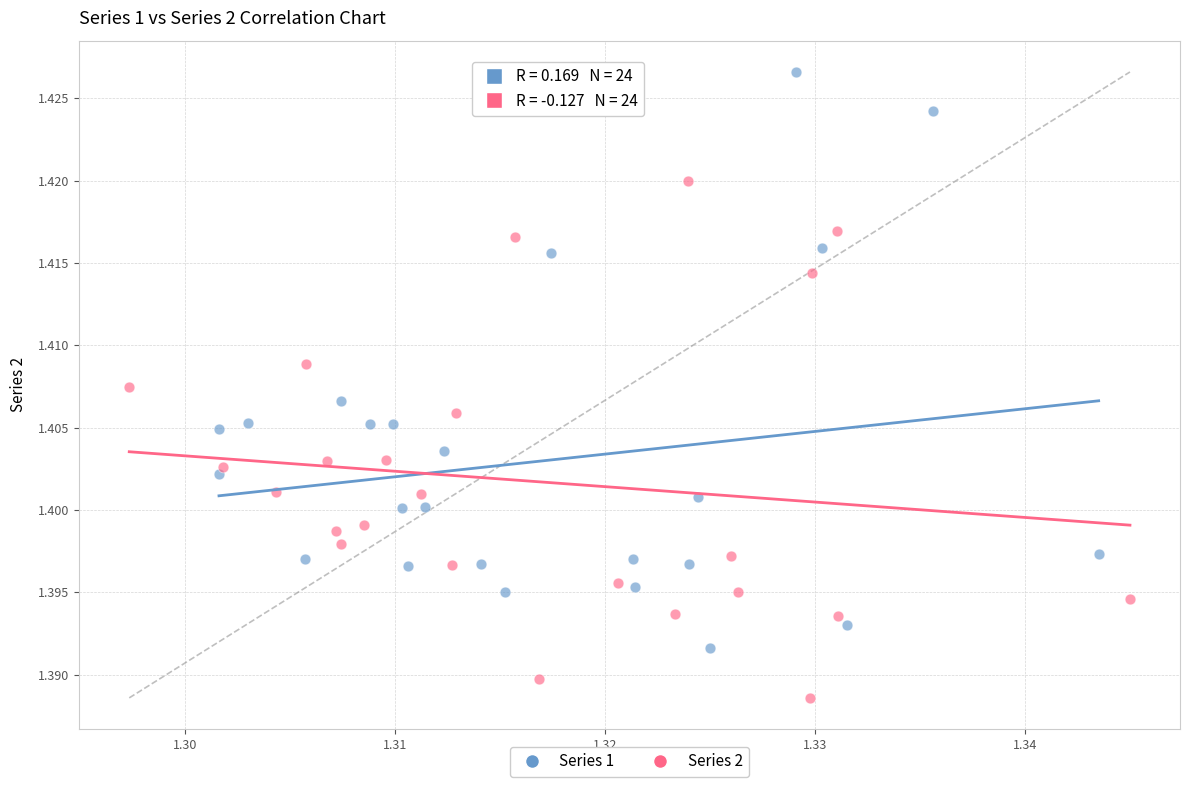

Which series contains the highest Y value?

Series 1